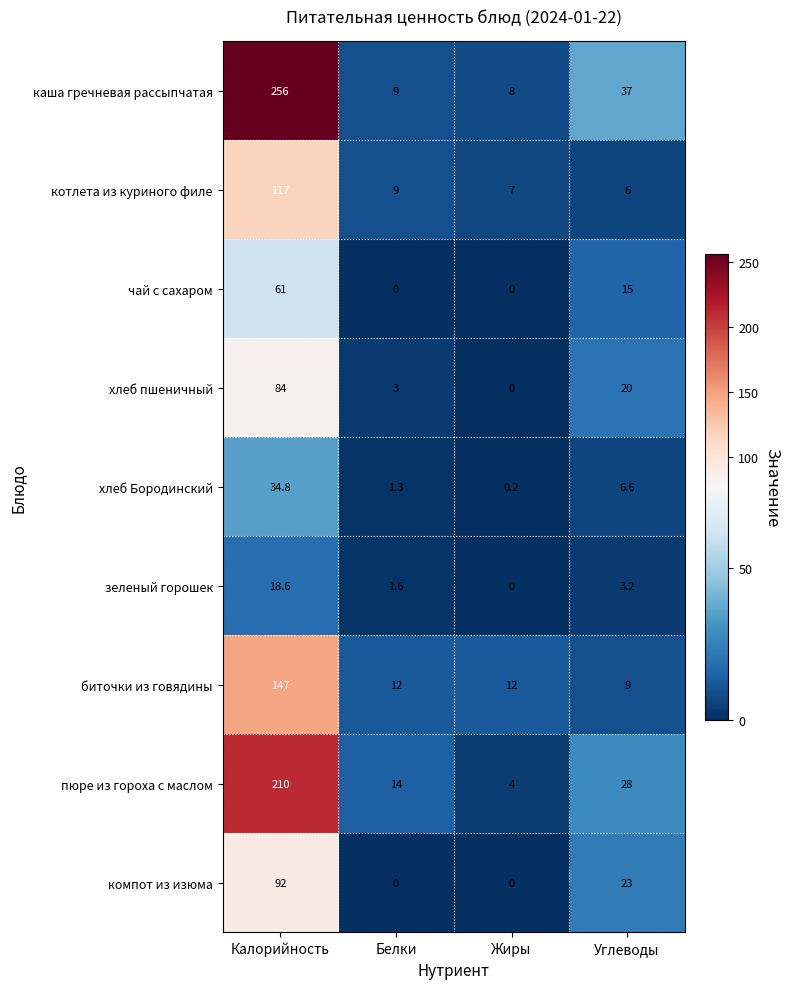

The value of чай с сахаром at Жиры is -29.4. True or false?

False